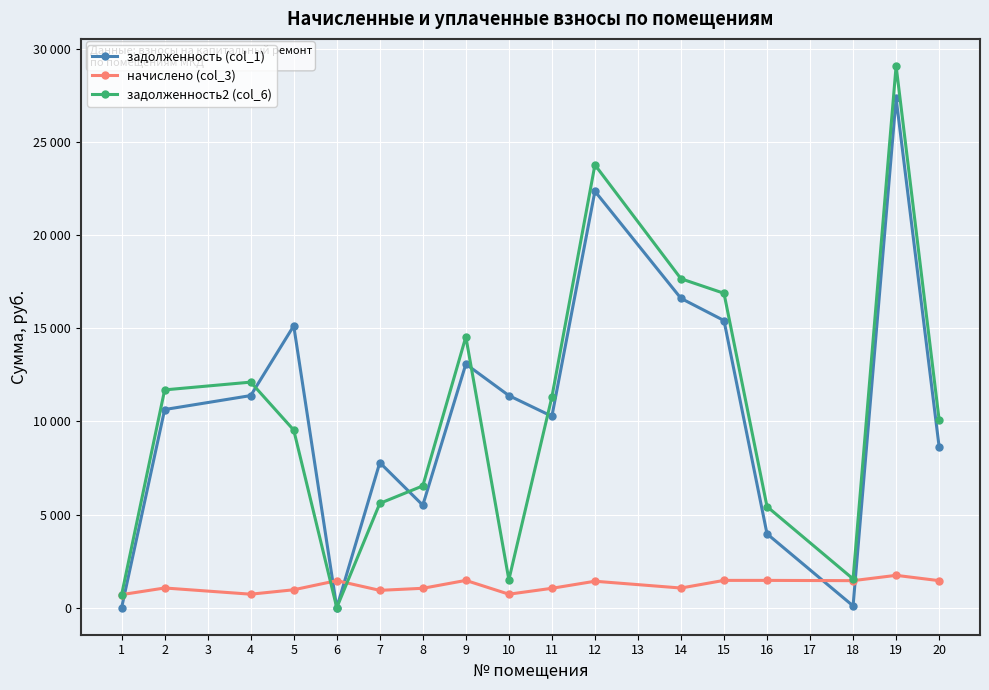

What is the sum of all задолженность2 (col_6) values?

178061.0